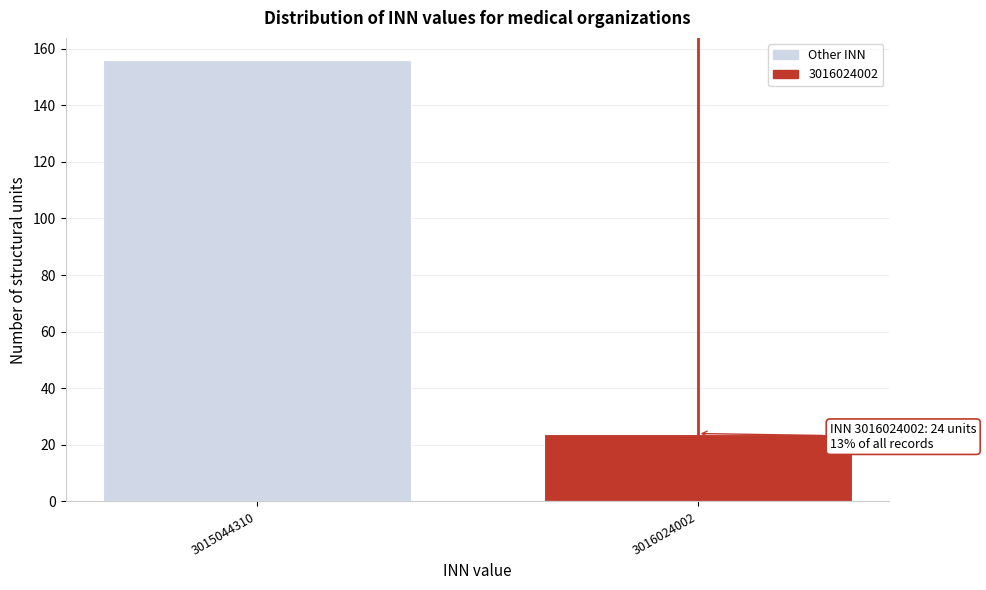

Reading left to right, transcribe all the data shown in this chart.

156	24